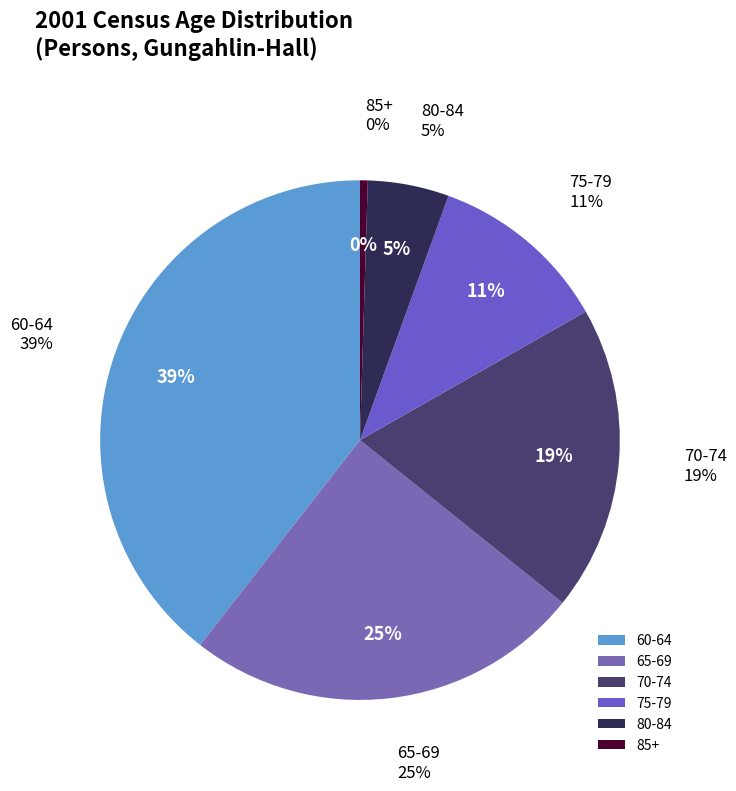

True or false: 80-84 accounts for 5% of the total.

True